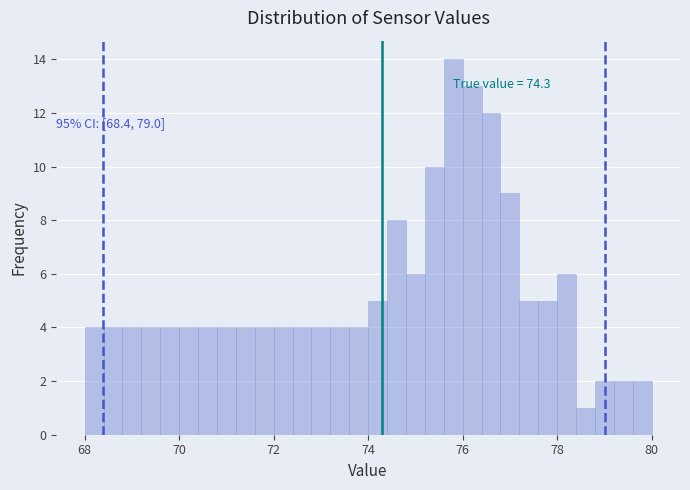

Read against the x-axis, roughly where is the centre of the tallest bar?

75.8